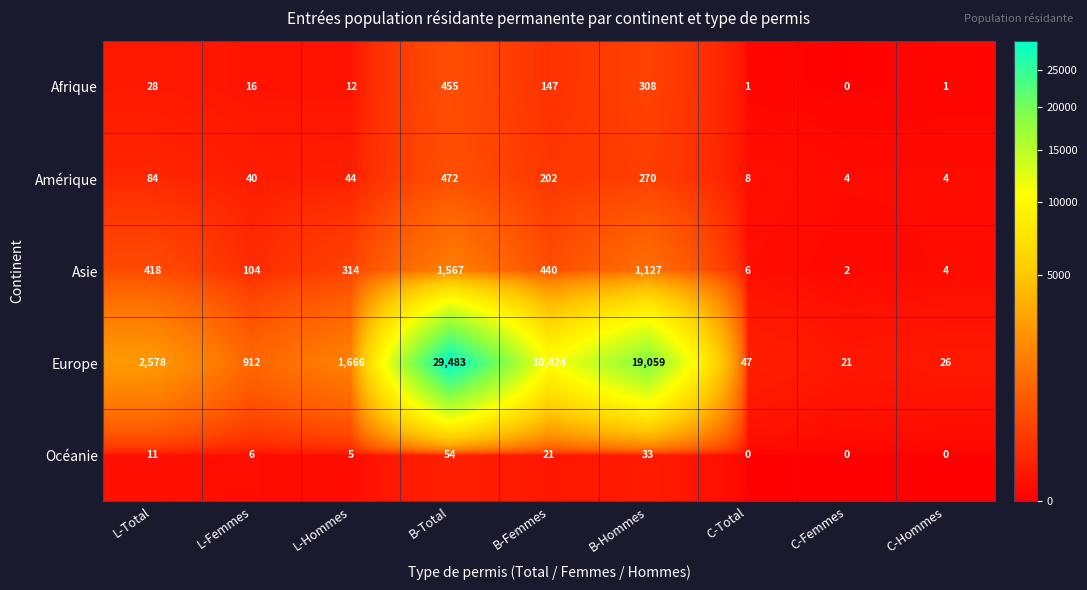

The value of Afrique at L-Total is 6. True or false?

False